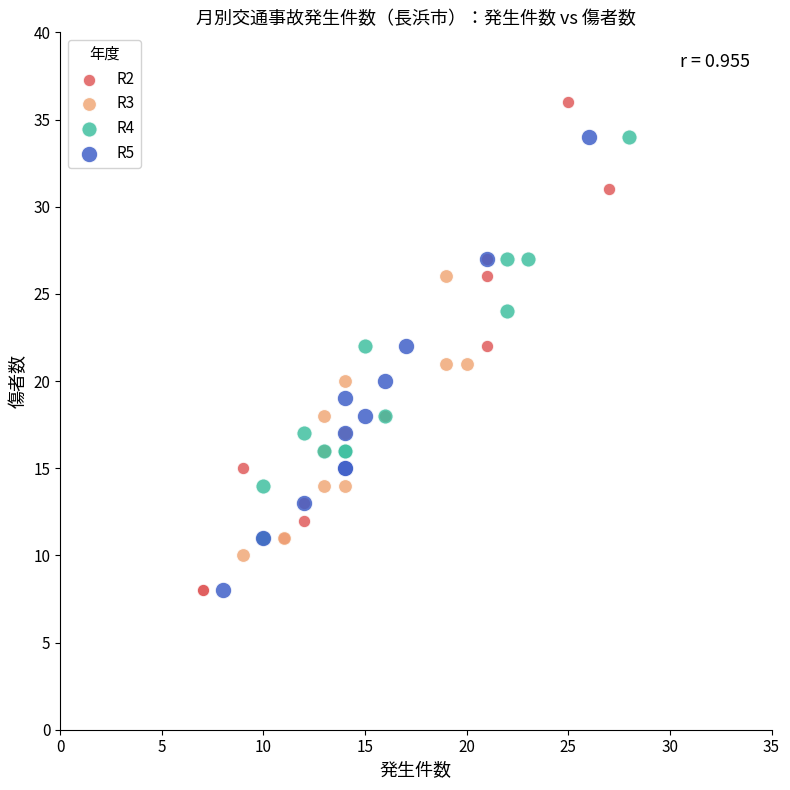

Which series contains the highest Y value?

R2